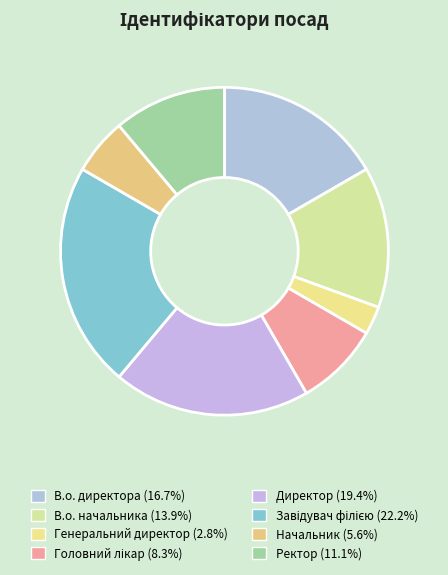

To the nearest percent, what percentage of the pie is Начальник?

6%